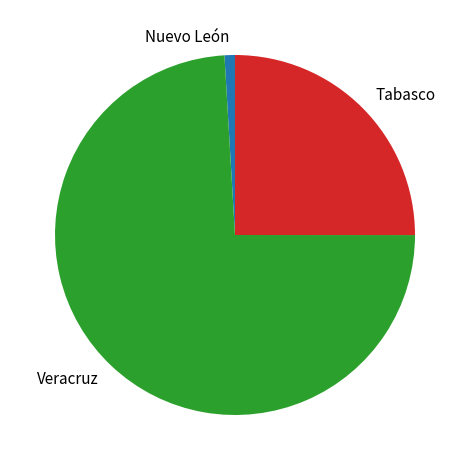

How many segments does this pie chart have?

3